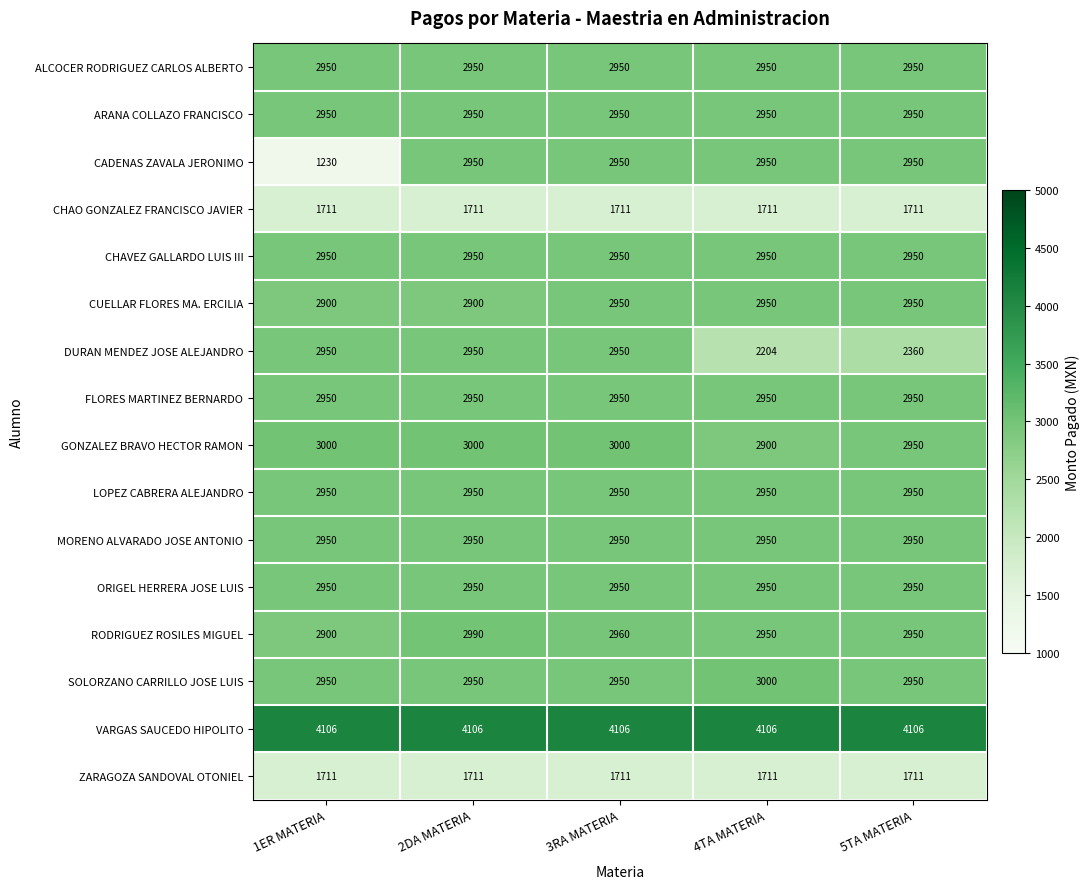

Which series has the largest total across all categories?

VARGAS SAUCEDO HIPOLITO